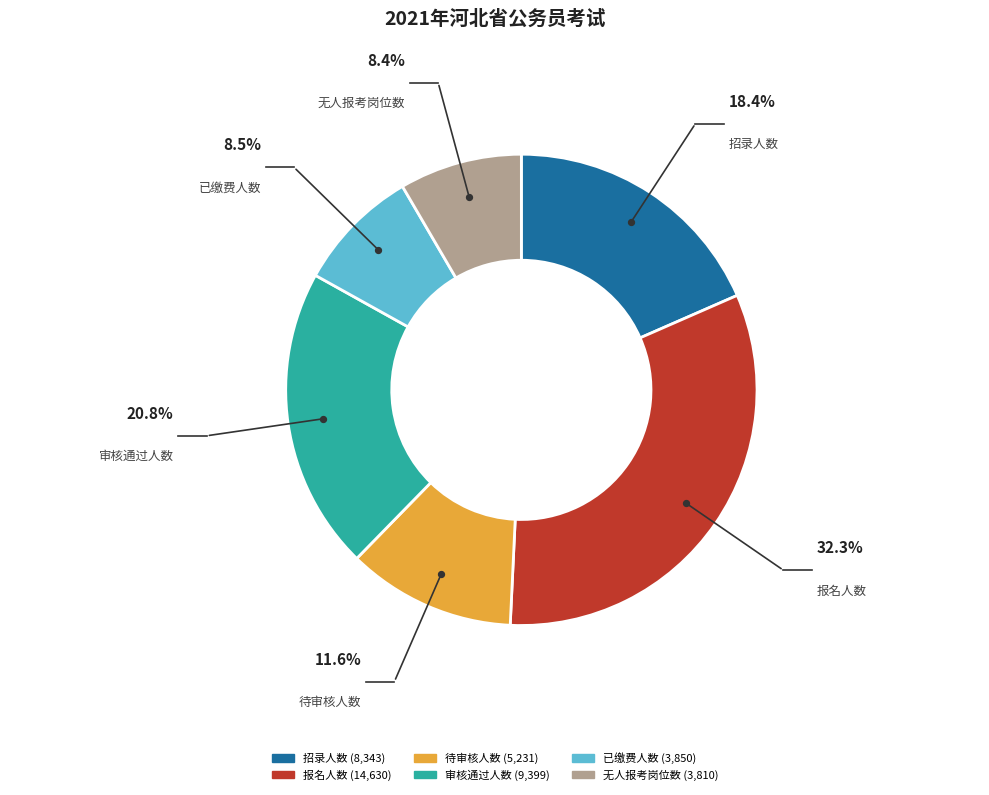

Which category has the smallest portion of the pie?

无人报考岗位数